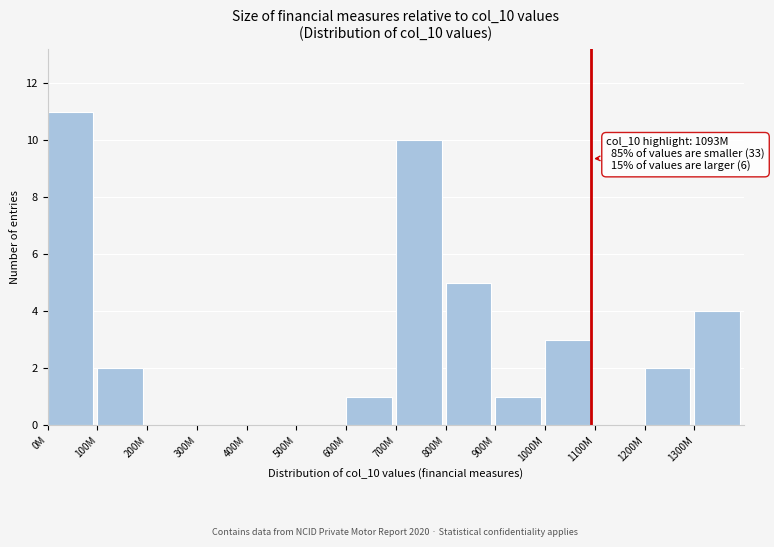

Reading left to right, list all the values displayed in this chart.

0M=11	100M=2	200M=0	300M=0	400M=0	500M=0	600M=1	700M=10	800M=5	900M=1	1000M=3	1100M=0	1200M=2	1300M=4